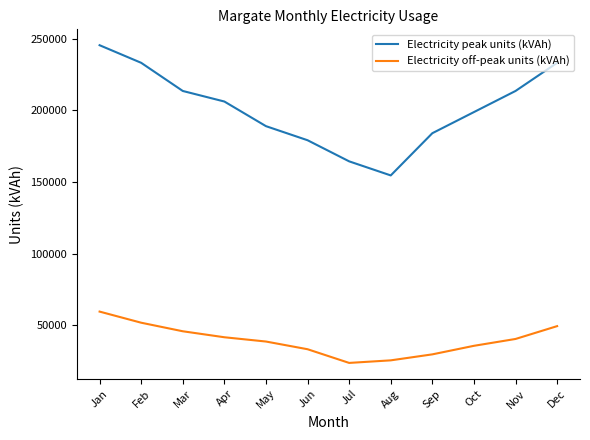

Is this an area chart (filled region under the line)?

No